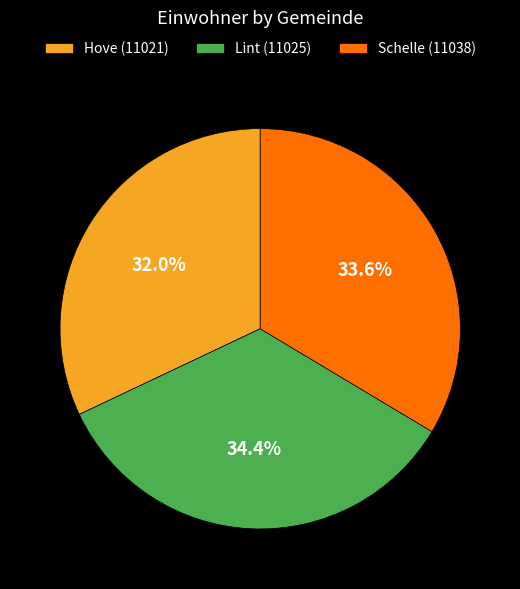

Is there any slice that represents more than half of the pie?

No